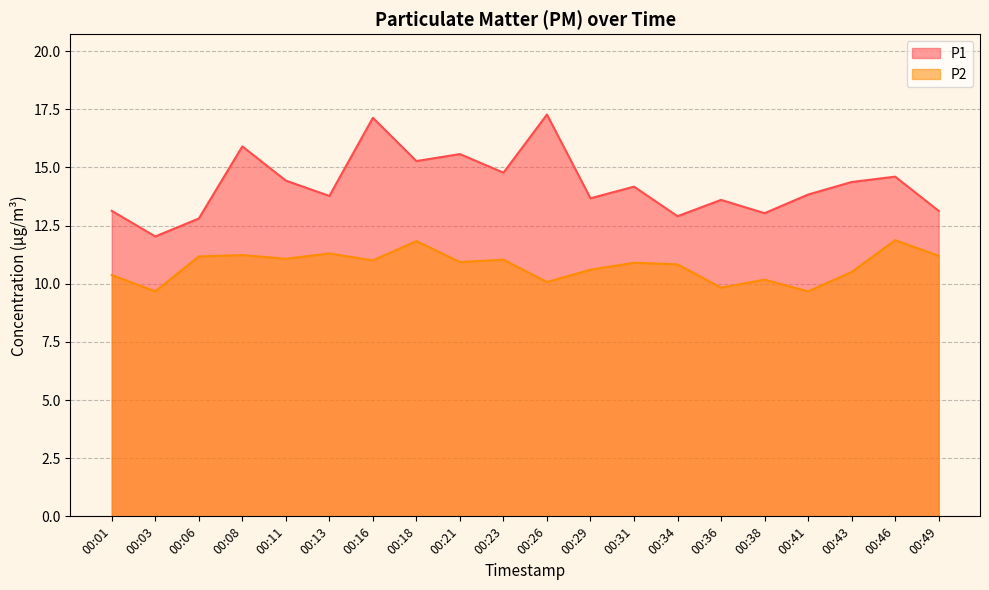

At which category does P2 reach its first local valley?

00:03